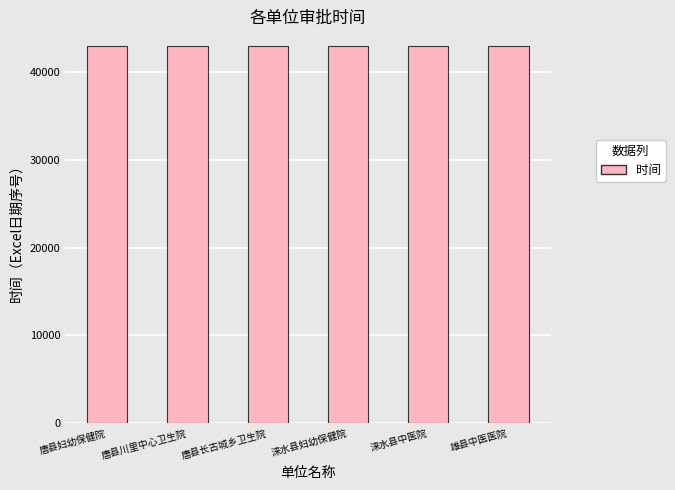

What is the maximum value shown in the chart?

43006